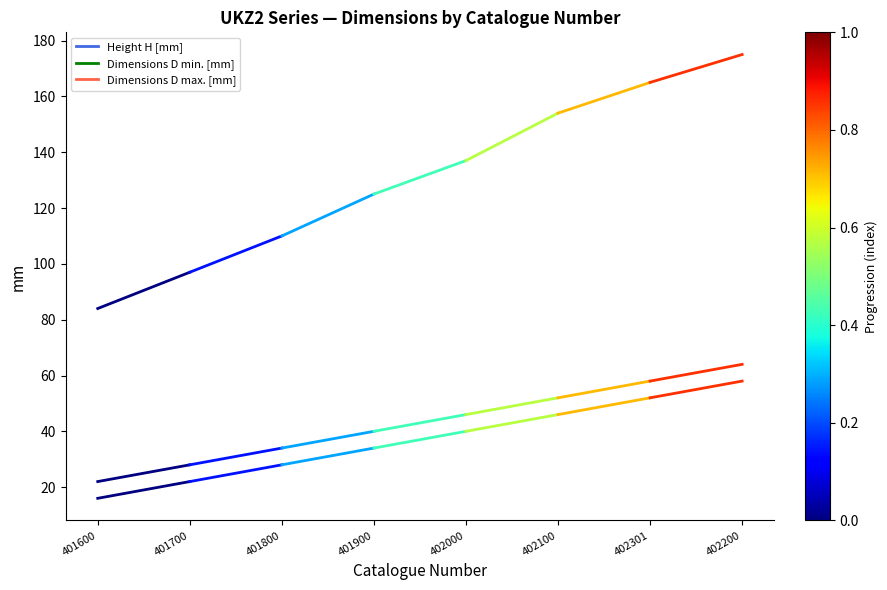

What is the difference between the highest and lowest values at 401700?

75